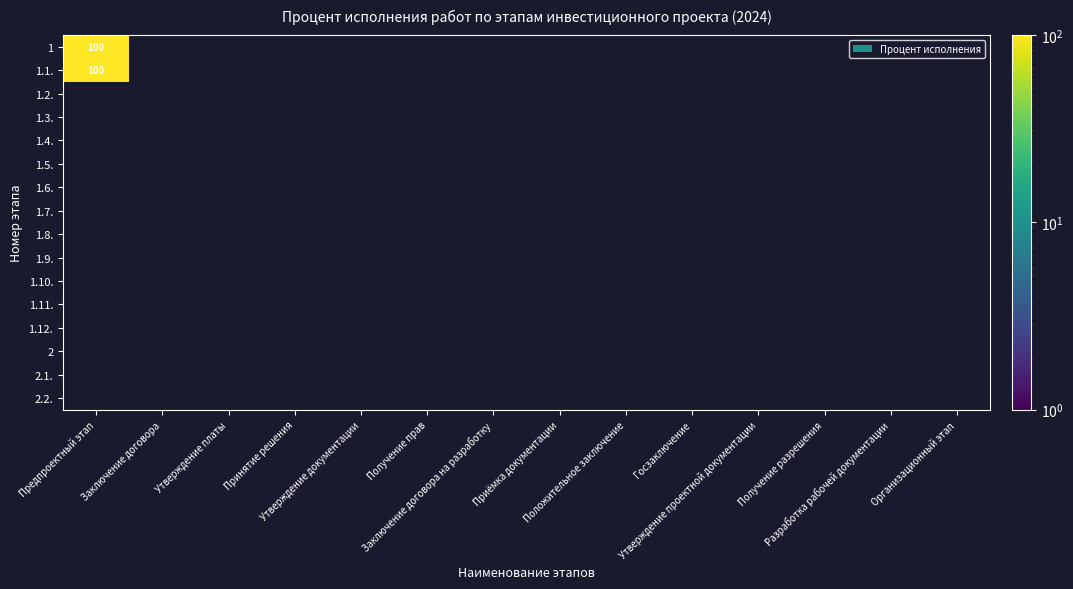

What is the greatest value displayed?

100